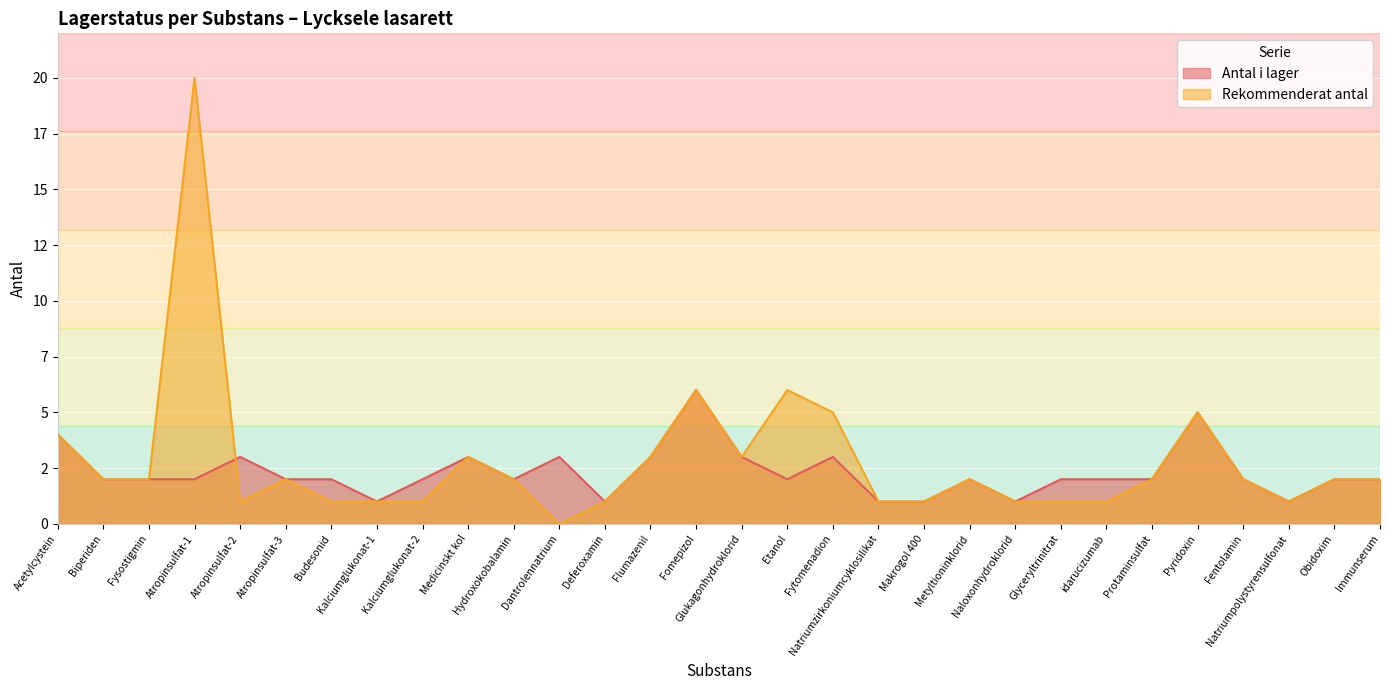

The value of Antal i lager at Makrogol 400 is 1. True or false?

True